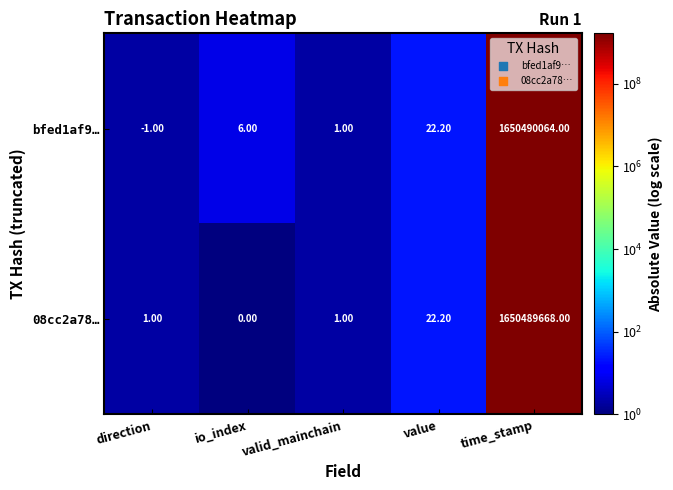

At which label does bfed1af9… reach its peak?

time_stamp